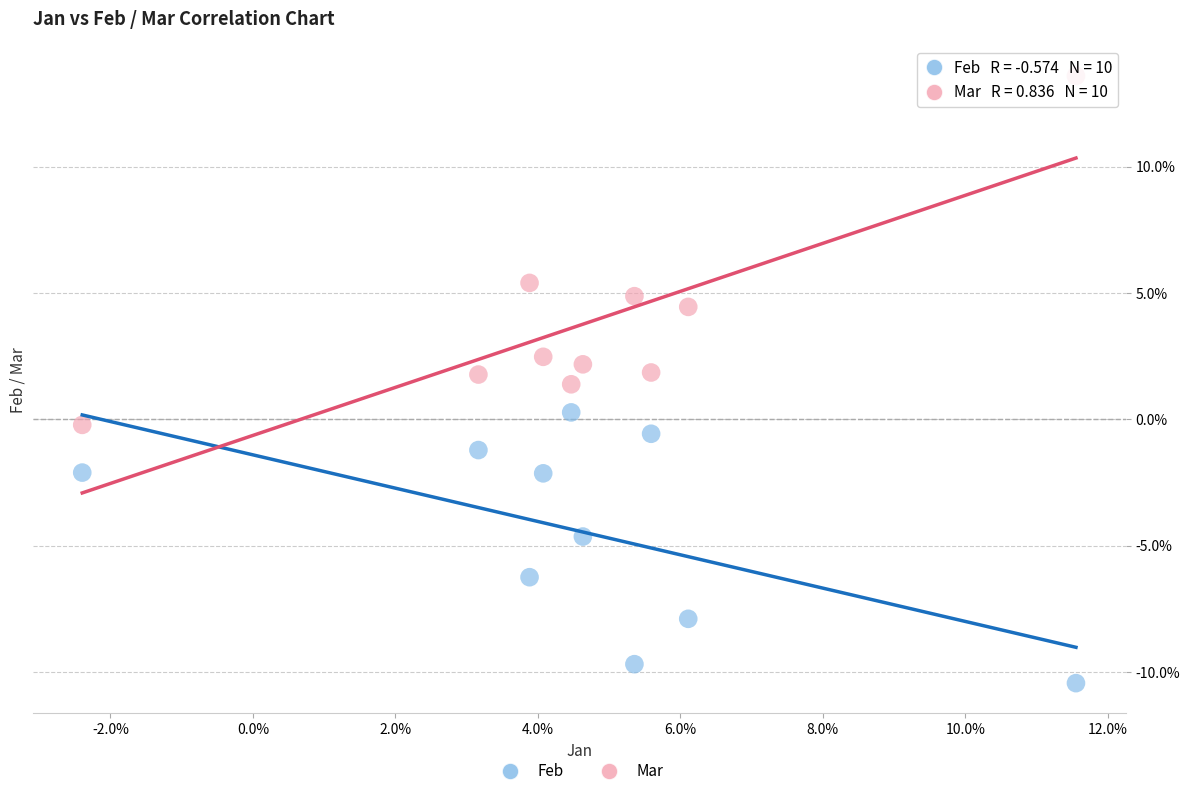

Which series contains the highest Y value?

Mar